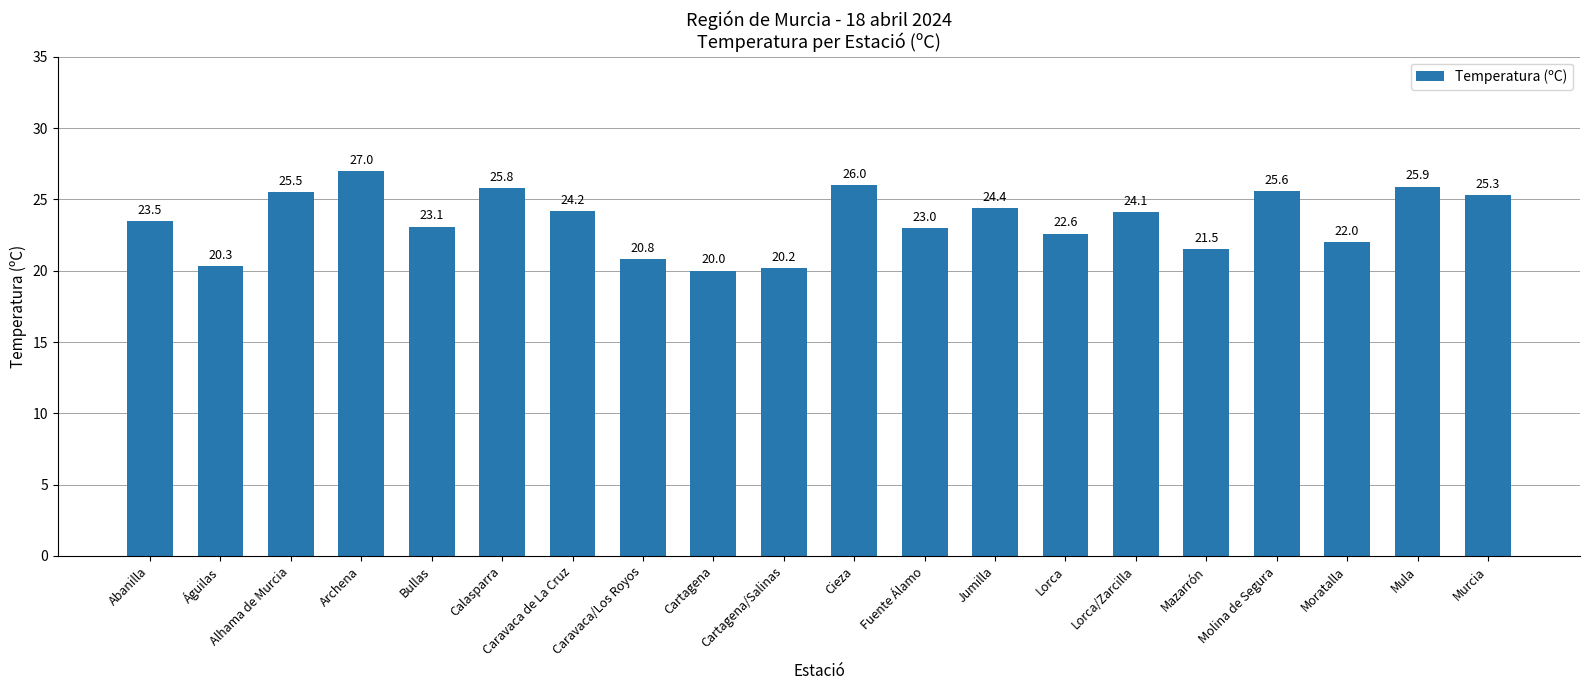

What is the greatest value displayed?

27.0